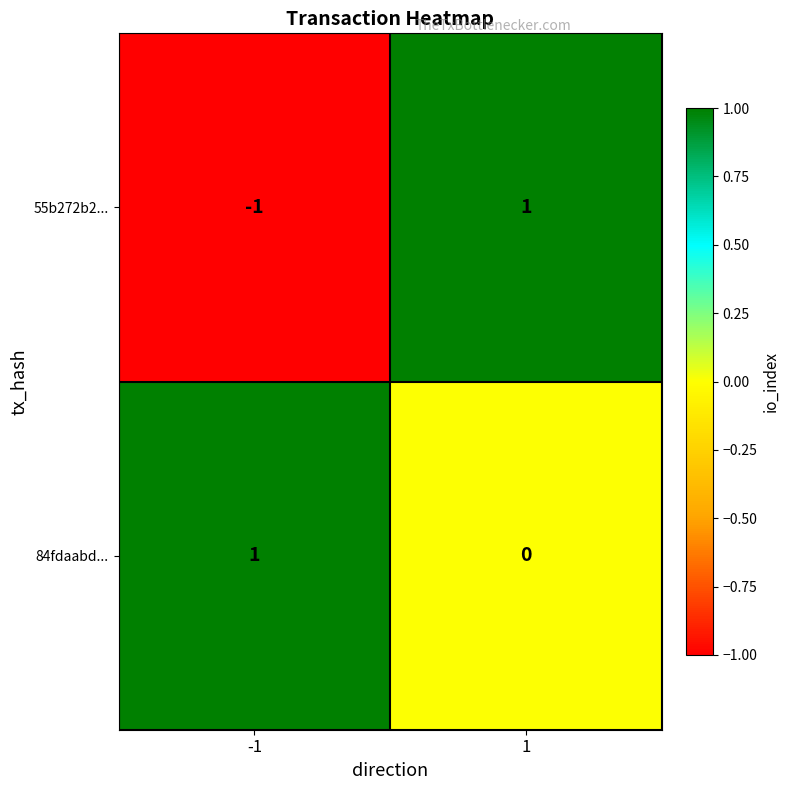

At 1, list the series in order from largest to smallest.

55b272b2..., 84fdaabd...